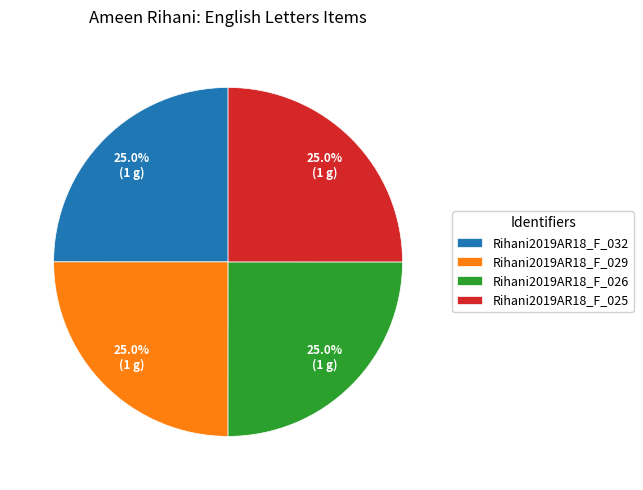

How much of the chart is everything except Rihani2019AR18_F_025?

75.0%